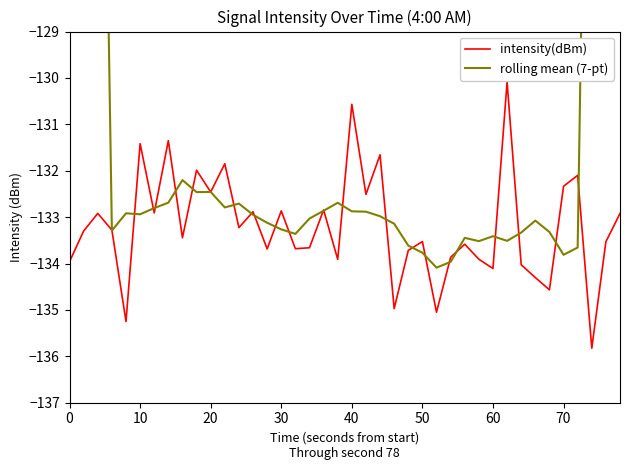

True or false: intensity(dBm) has a value of -56.4 at 0.

False